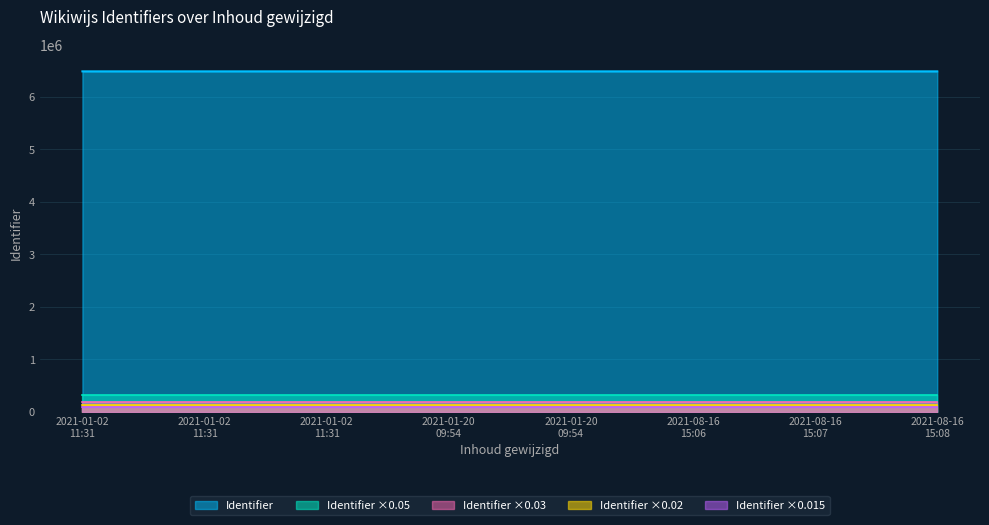

What are all the series names shown in the legend?

Identifier, Identifier ×0.05, Identifier ×0.03, Identifier ×0.02, Identifier ×0.015